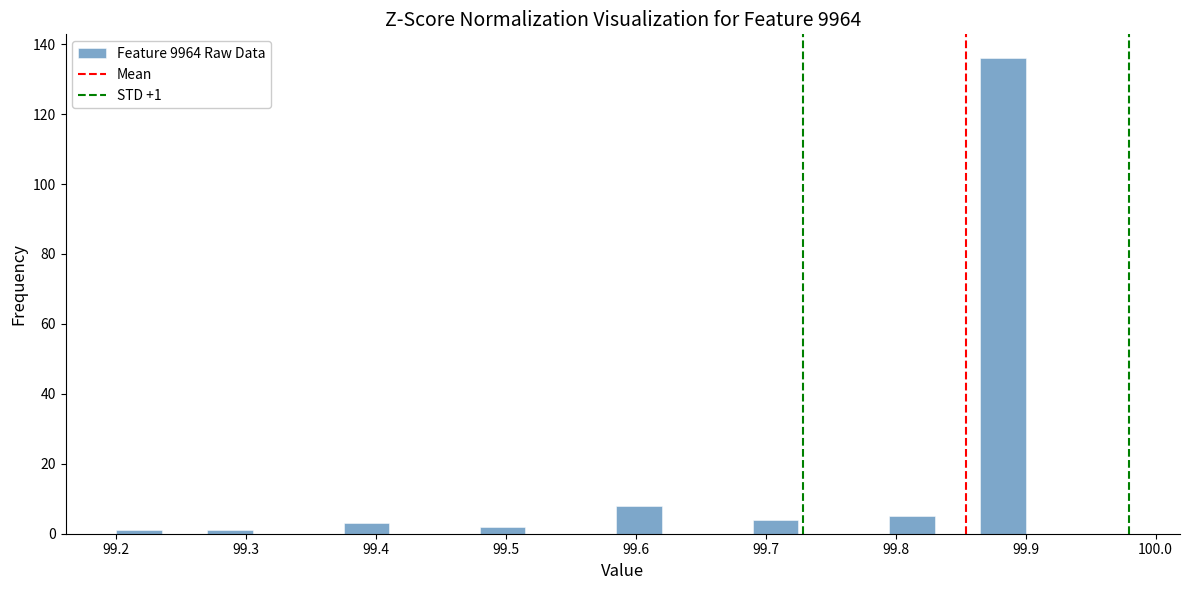

Read against the x-axis, roughly where is the centre of the tallest bar?

99.88